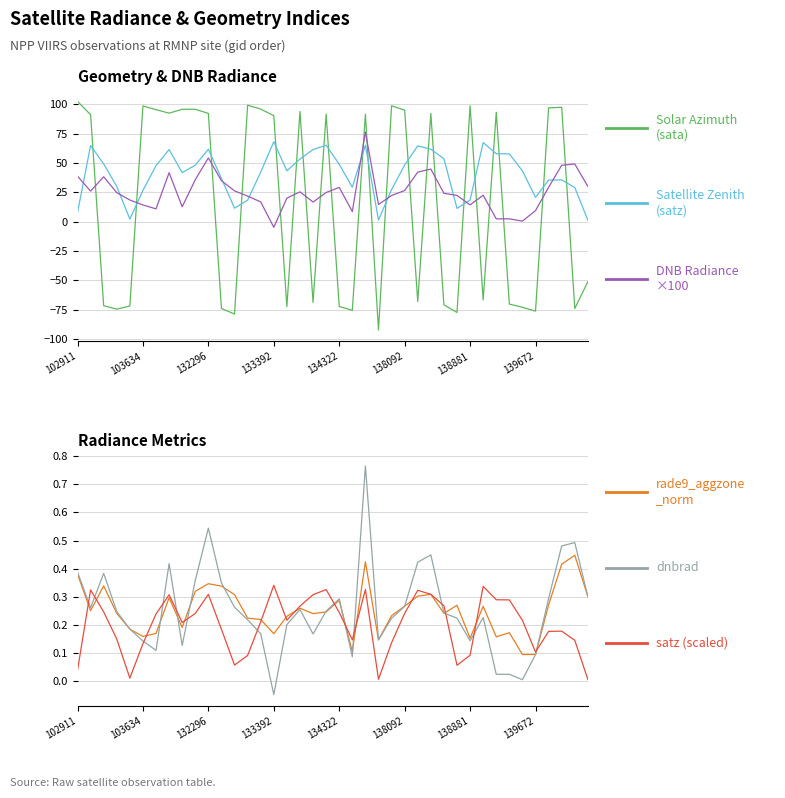

Is it true that satz (scaled) equals 0.3 at 22?

True